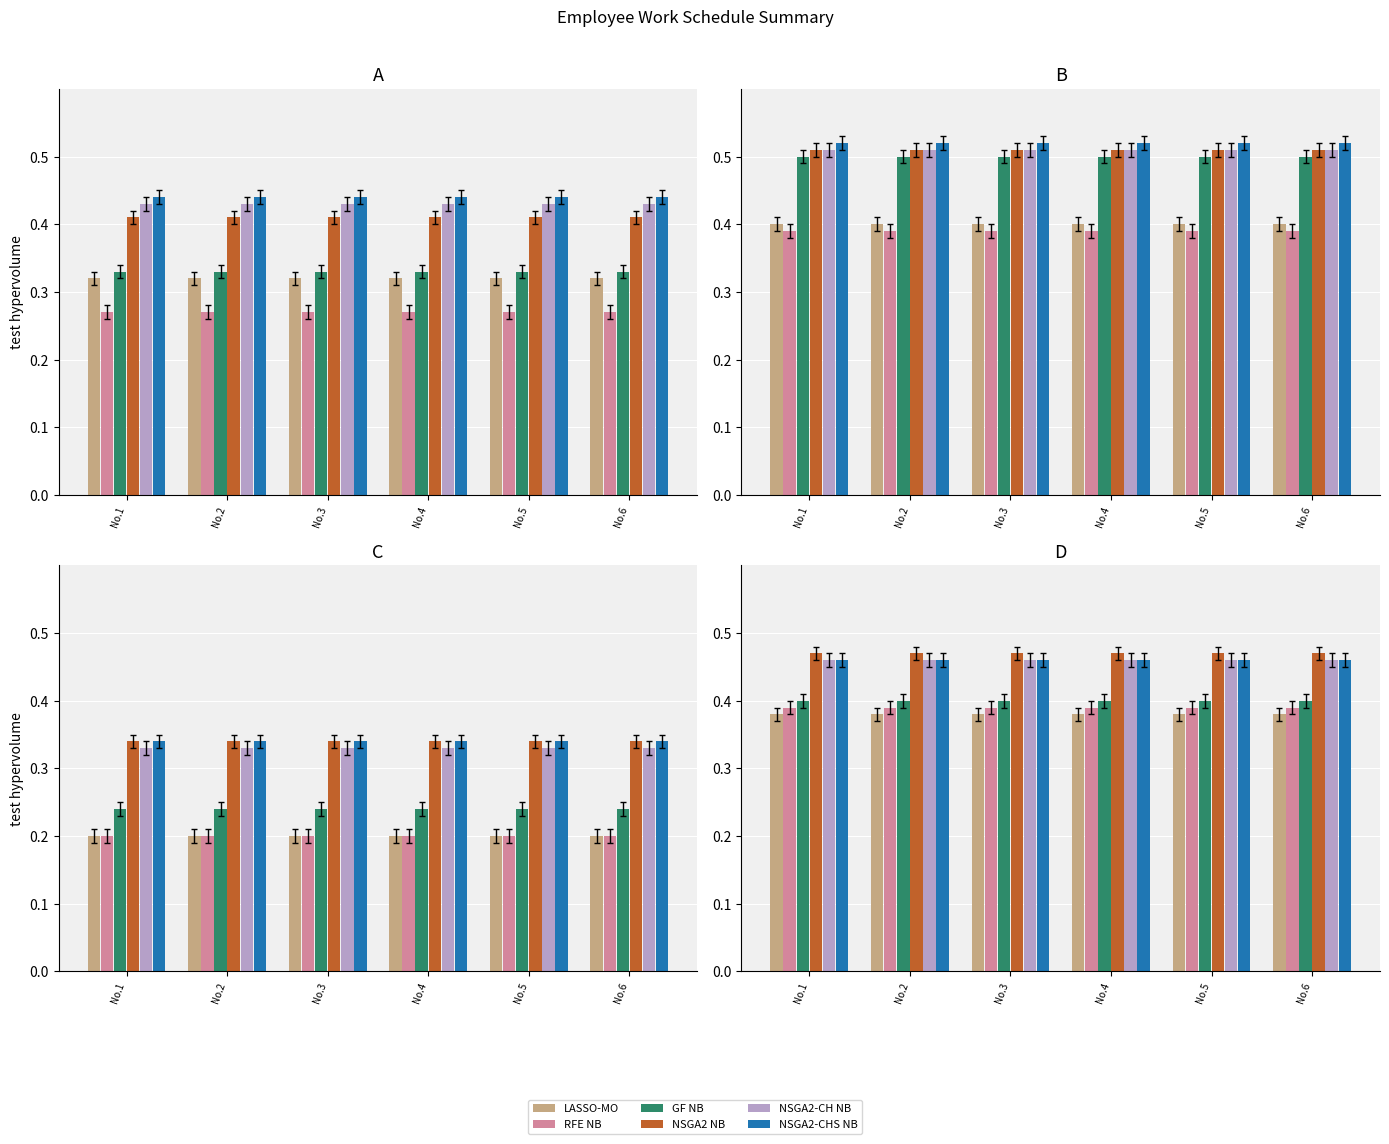

The RFE NB series shows 0.7 at No.2. True or false?

False